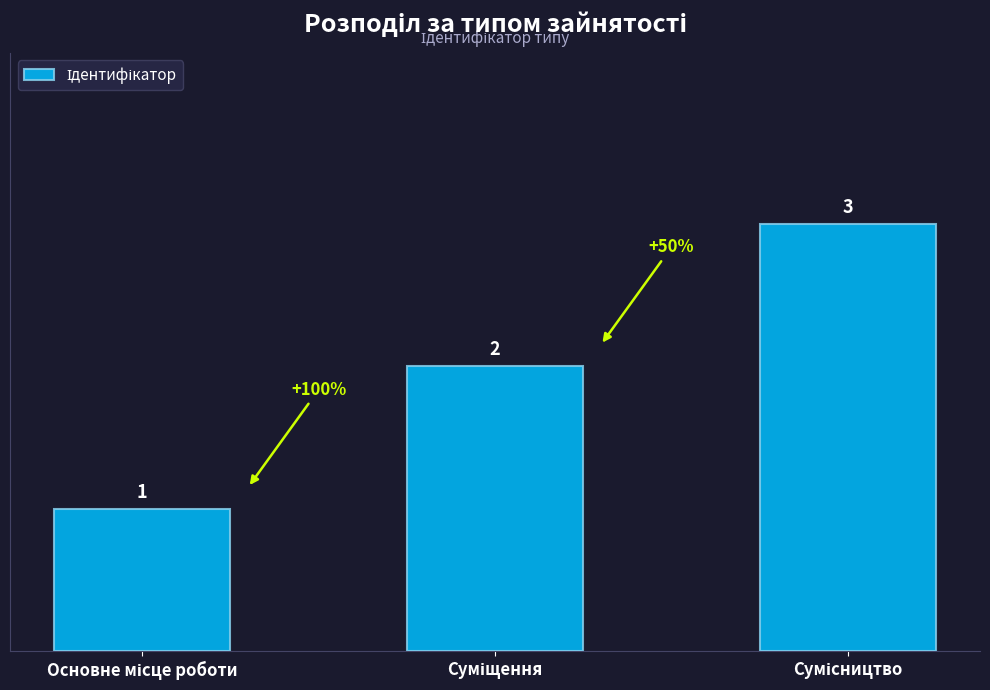

How many series are shown in this chart?

1